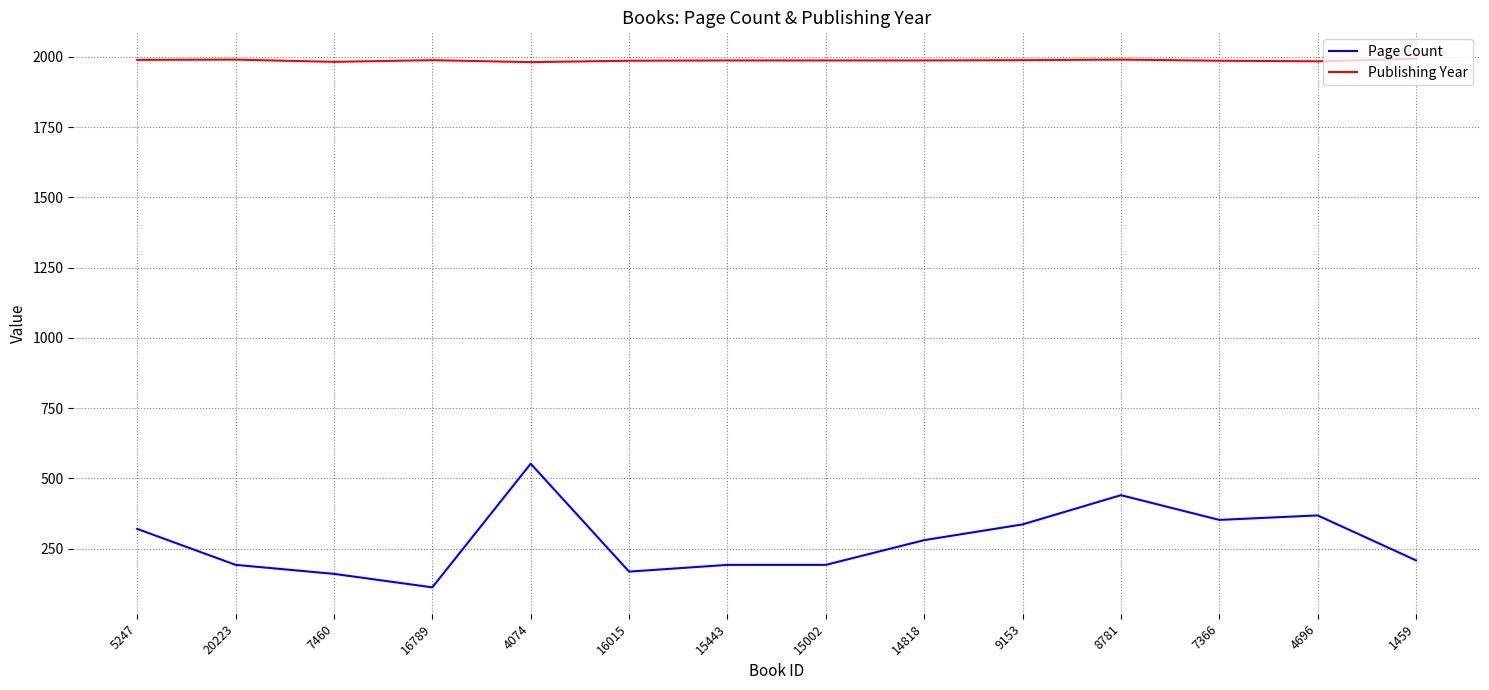

Rank the series by their average value, from lowest to highest.

Page Count, Publishing Year